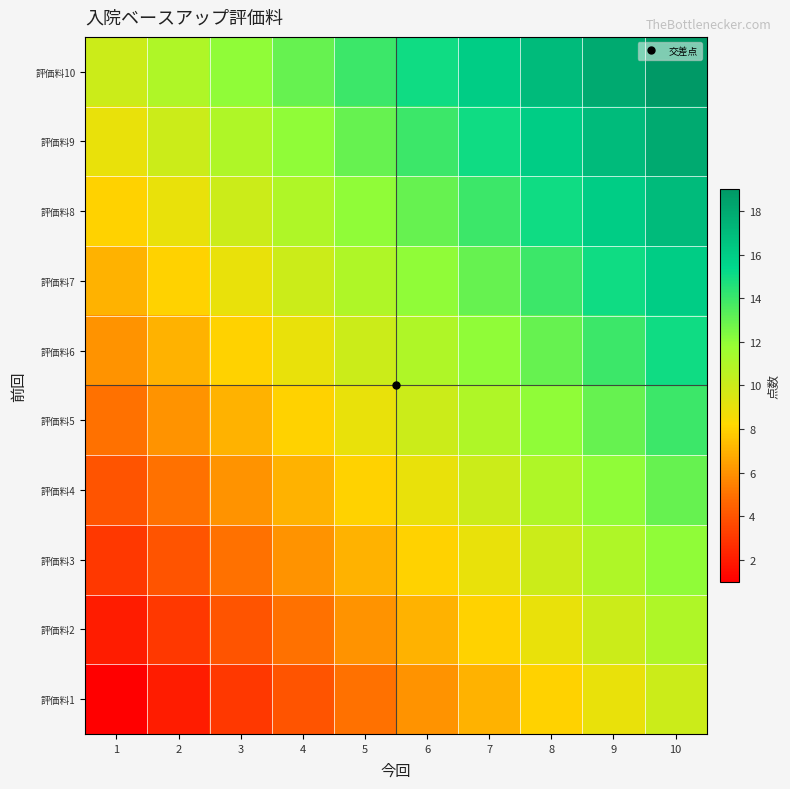

At how many categories does at least one series exceed 15?

4